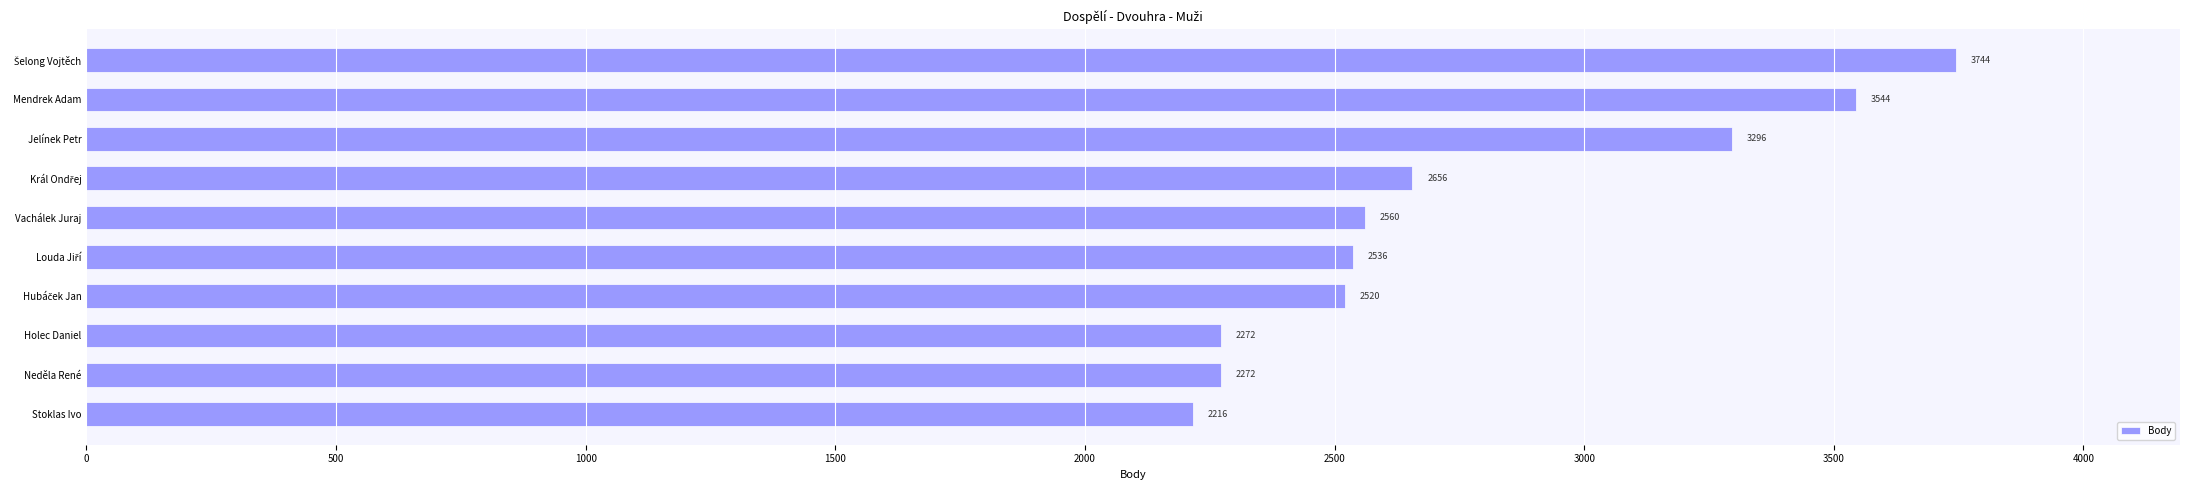

What is the difference between the second highest and second lowest values?

1272